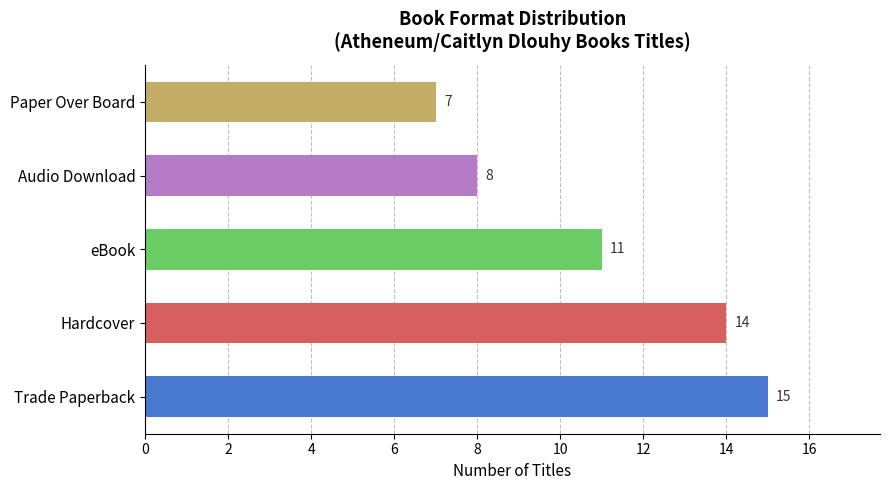

What is the change in value from Trade Paperback to Audio Download?

-7